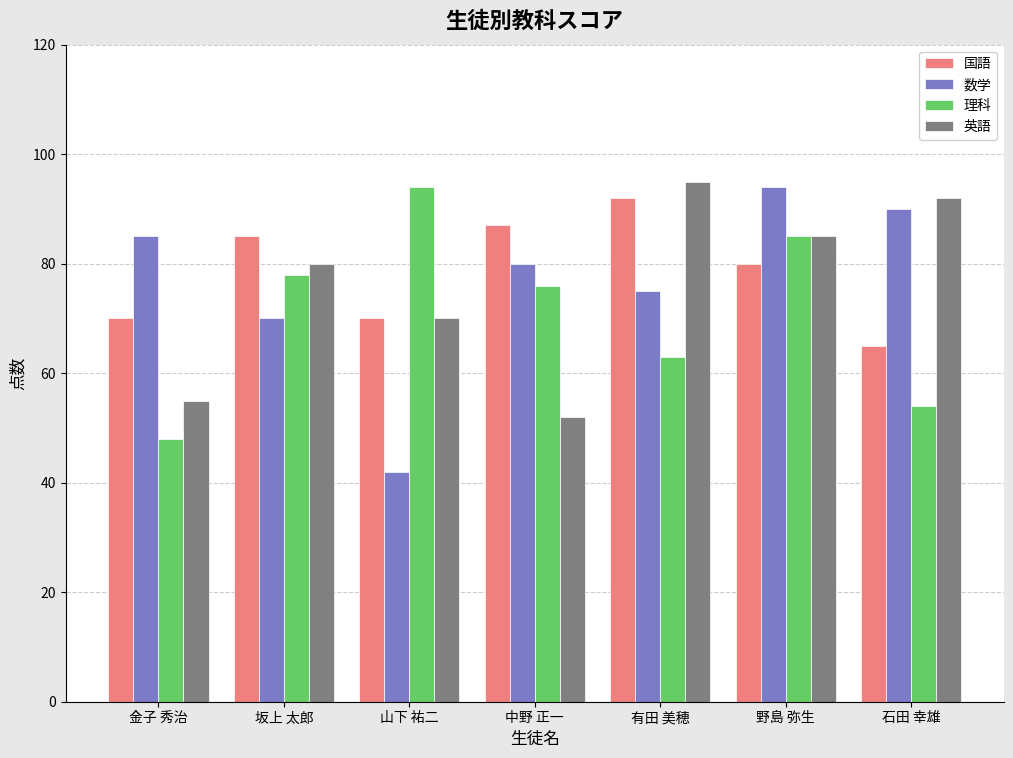

What position from the right is 中野 正一?

4